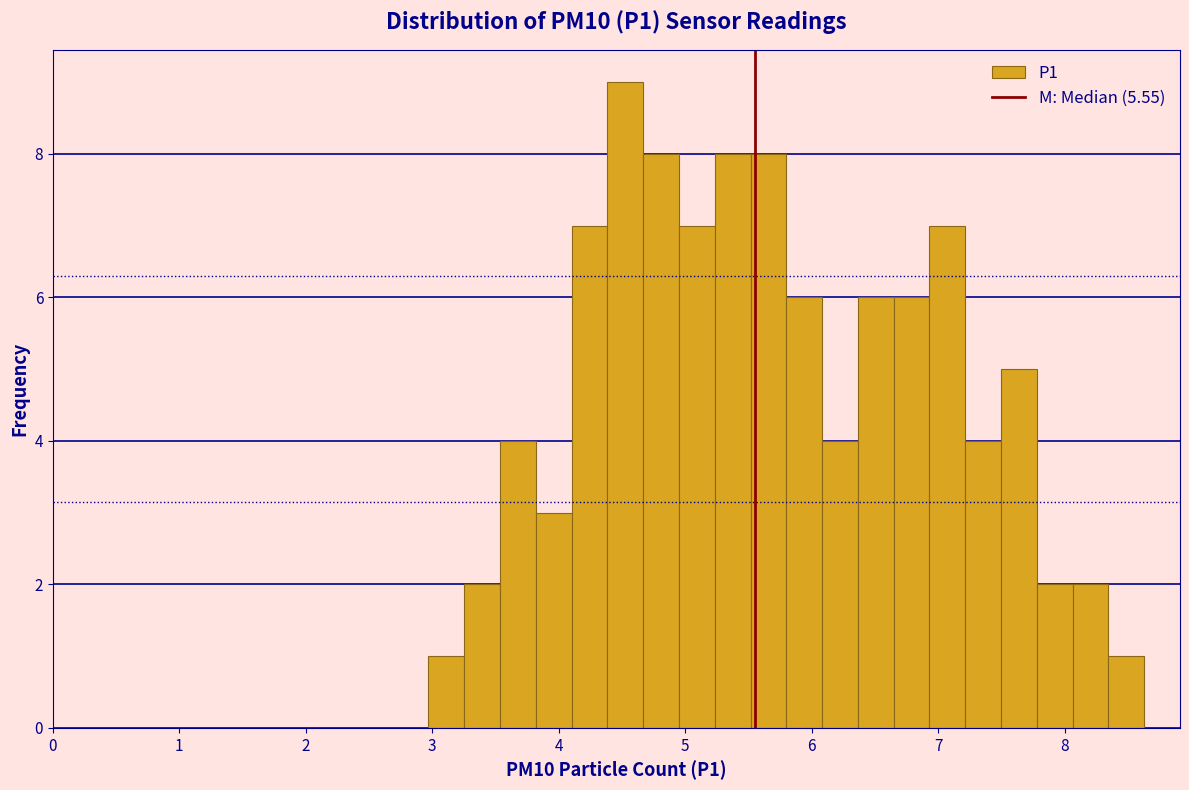

Read against the x-axis, roughly where is the centre of the tallest bar?

4.5